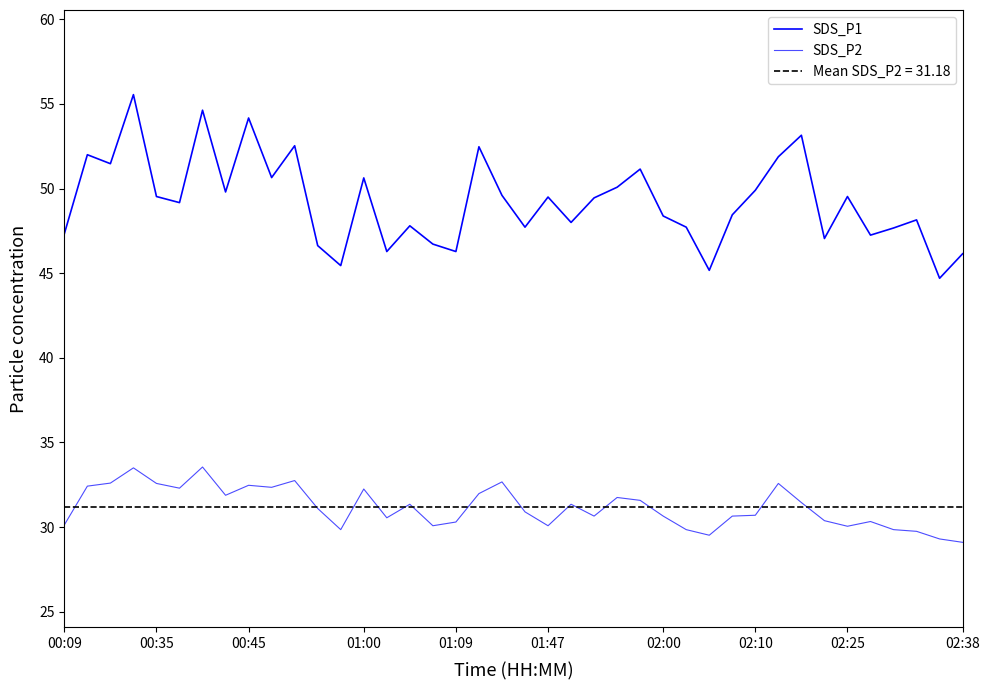

What is the value of the SDS_P1 point at the 10th from the left?

50.6